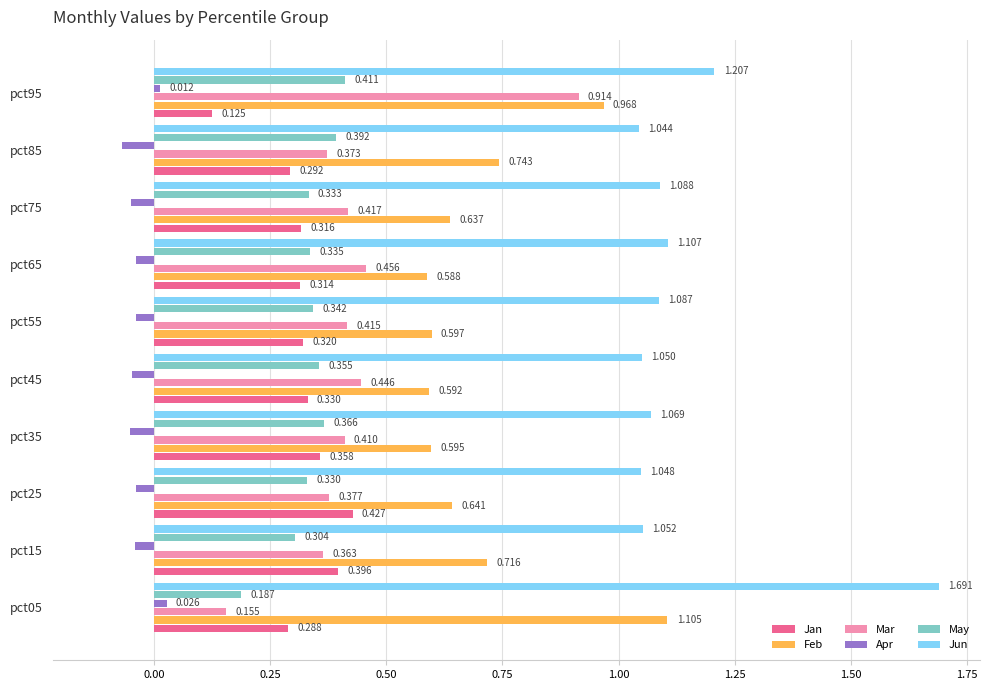

Is the value of Jan at pct05 greater than the value of May at pct15?

No